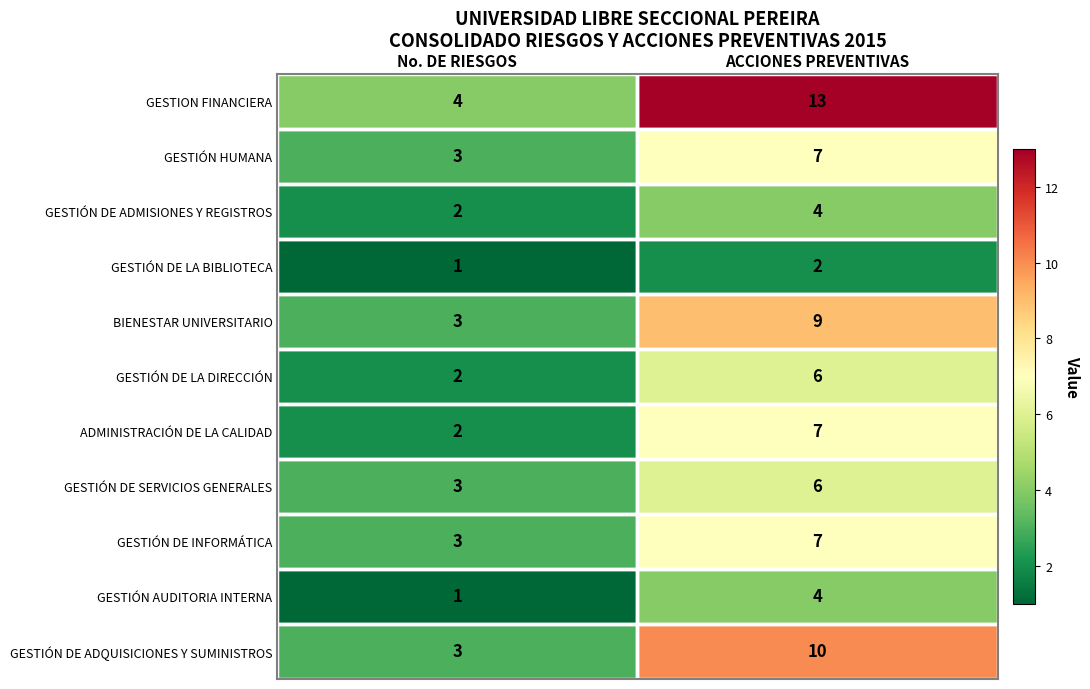

Which series changed the most between No. DE RIESGOS and ACCIONES PREVENTIVAS?

GESTION FINANCIERA